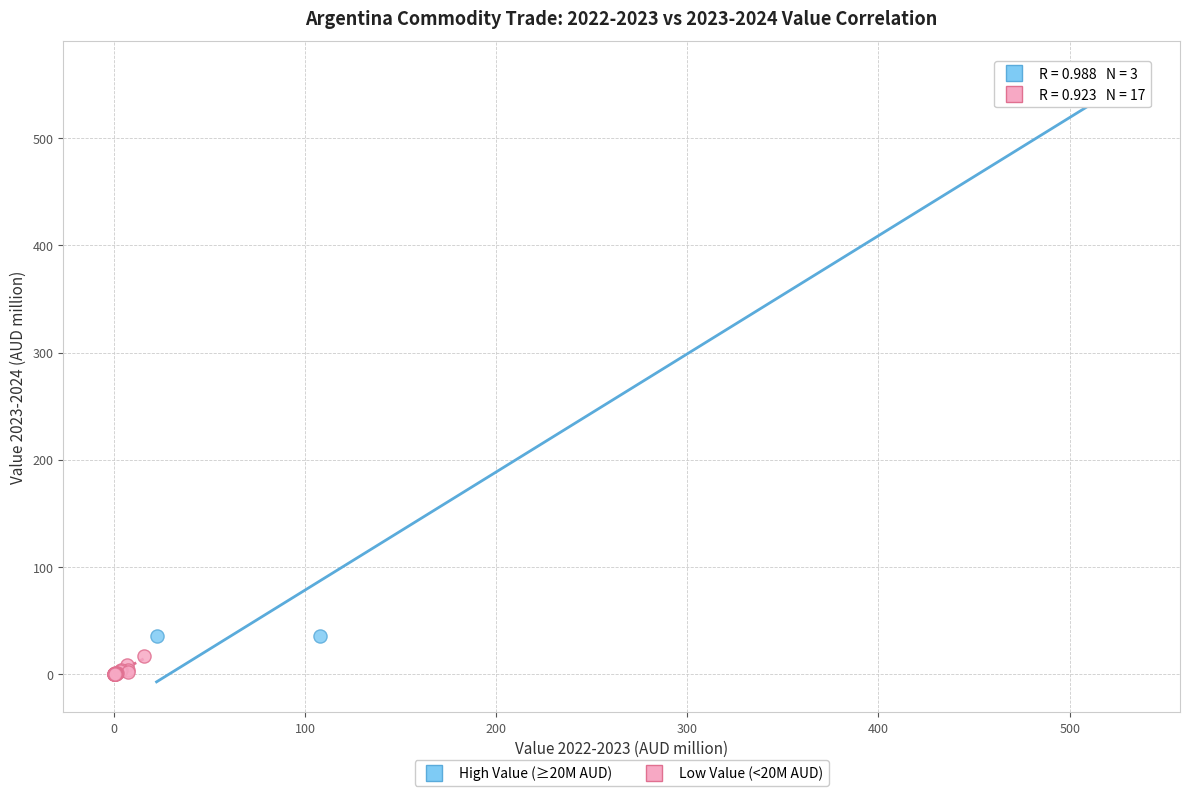

Which series reaches the maximum Y coordinate?

High Value (≥20M AUD)